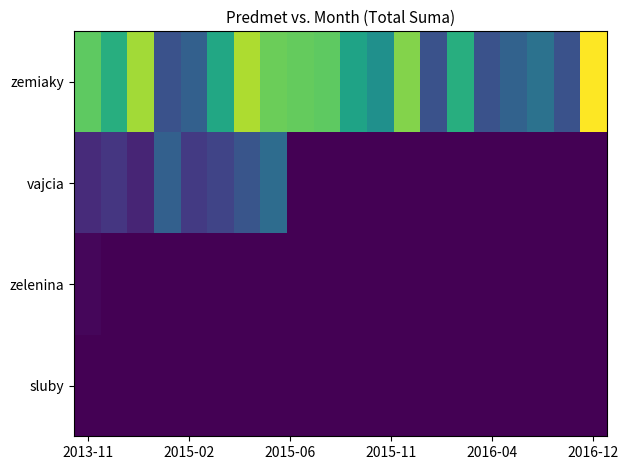

At how many categories does at least one series exceed 68?

20